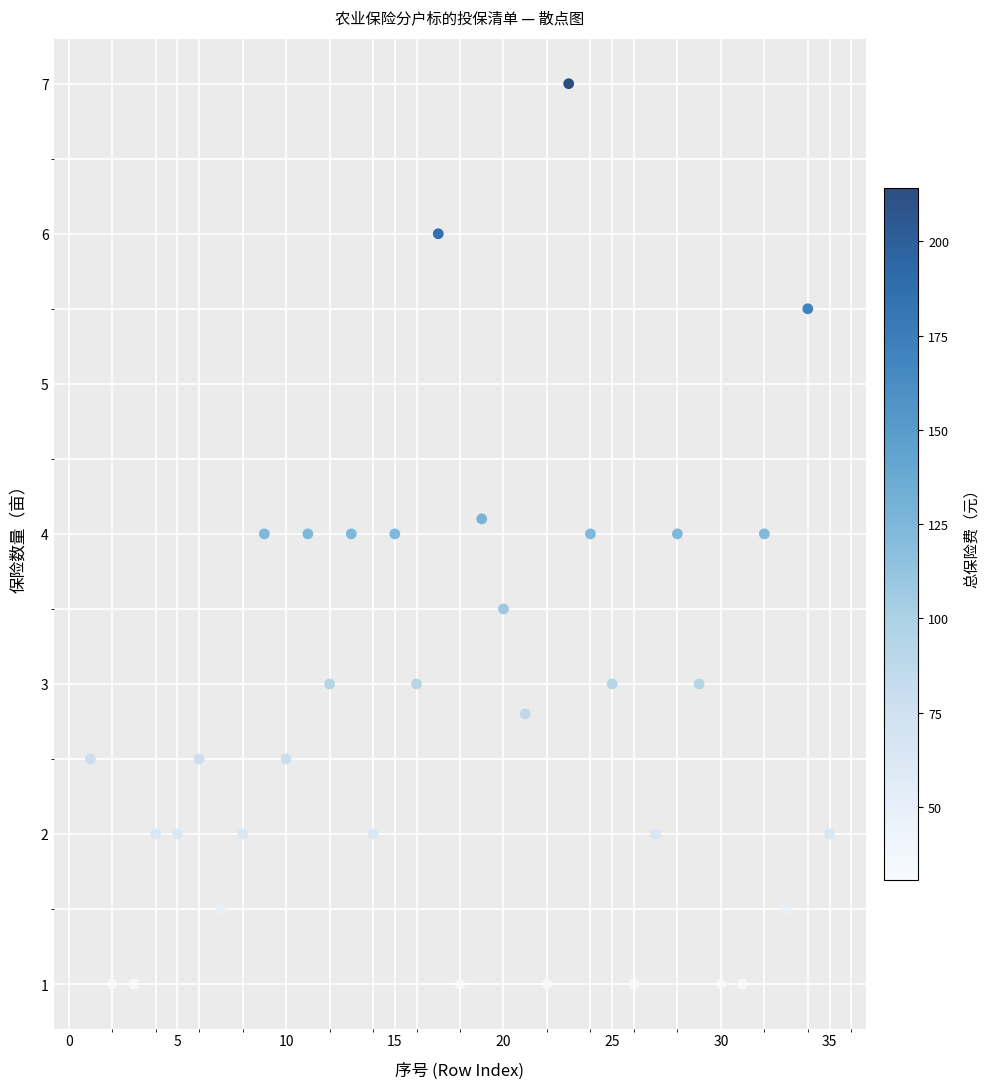

What is the range of Y values (max minus min)?

6.0